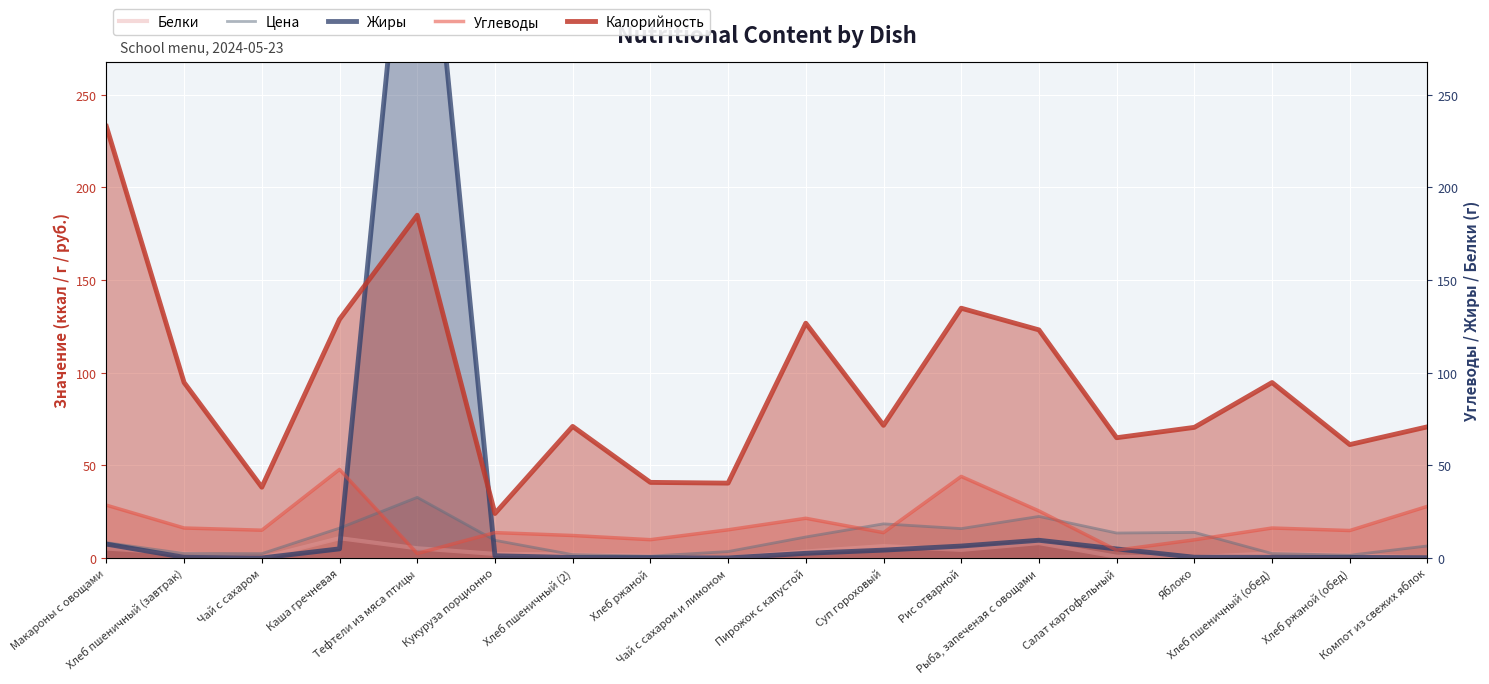

True or false: Углеводы has more than 1 points higher than both neighbors.

True